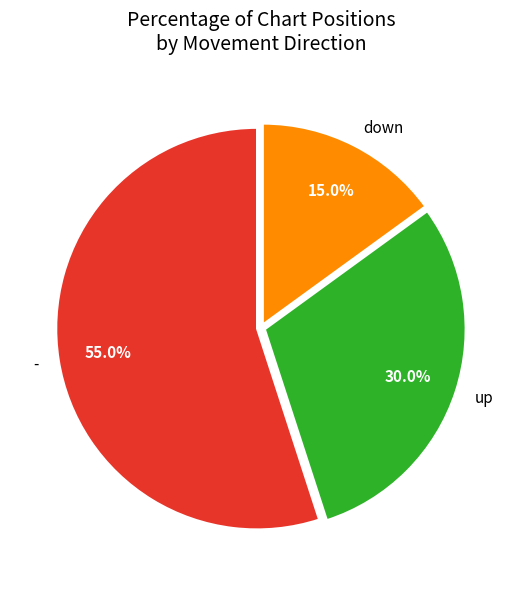

Between down and up, which is larger?

up